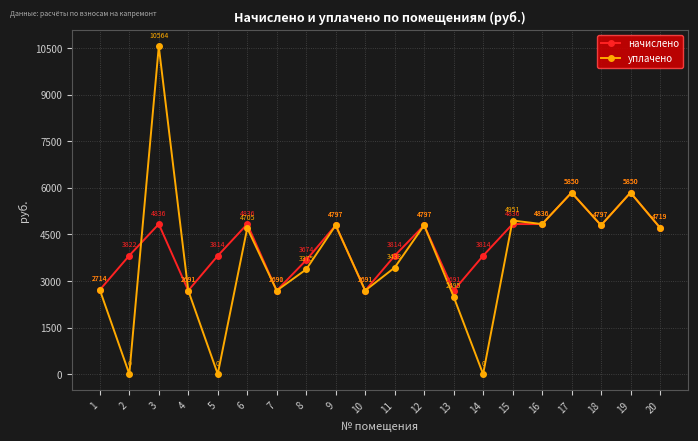

Is it true that уплачено equals 751.8 at 4?

False